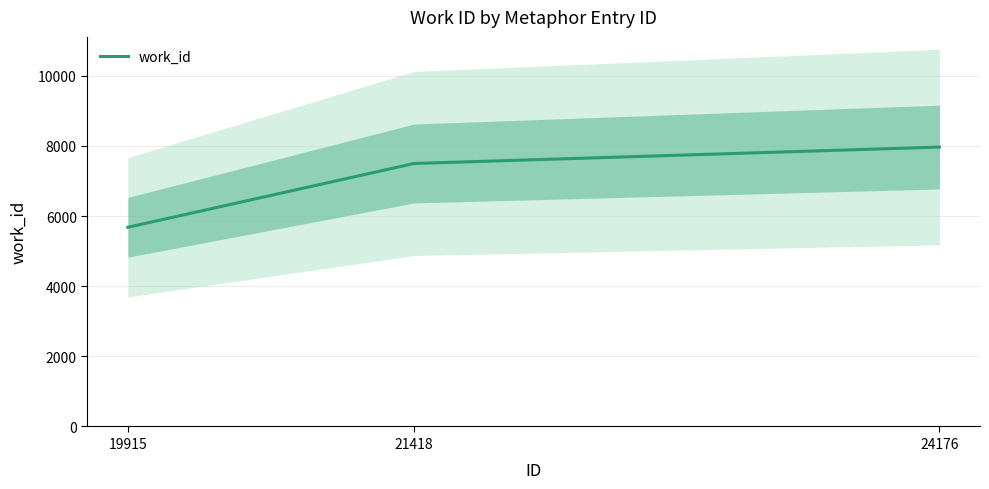

Reading left to right, list all the values displayed in this chart.

19915=5681	21418=7501	24176=7969